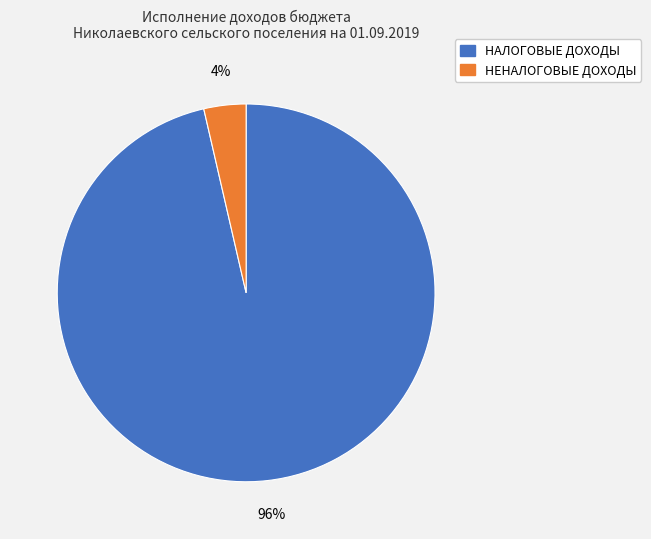

To the nearest percent, what is the average slice percentage?

50%